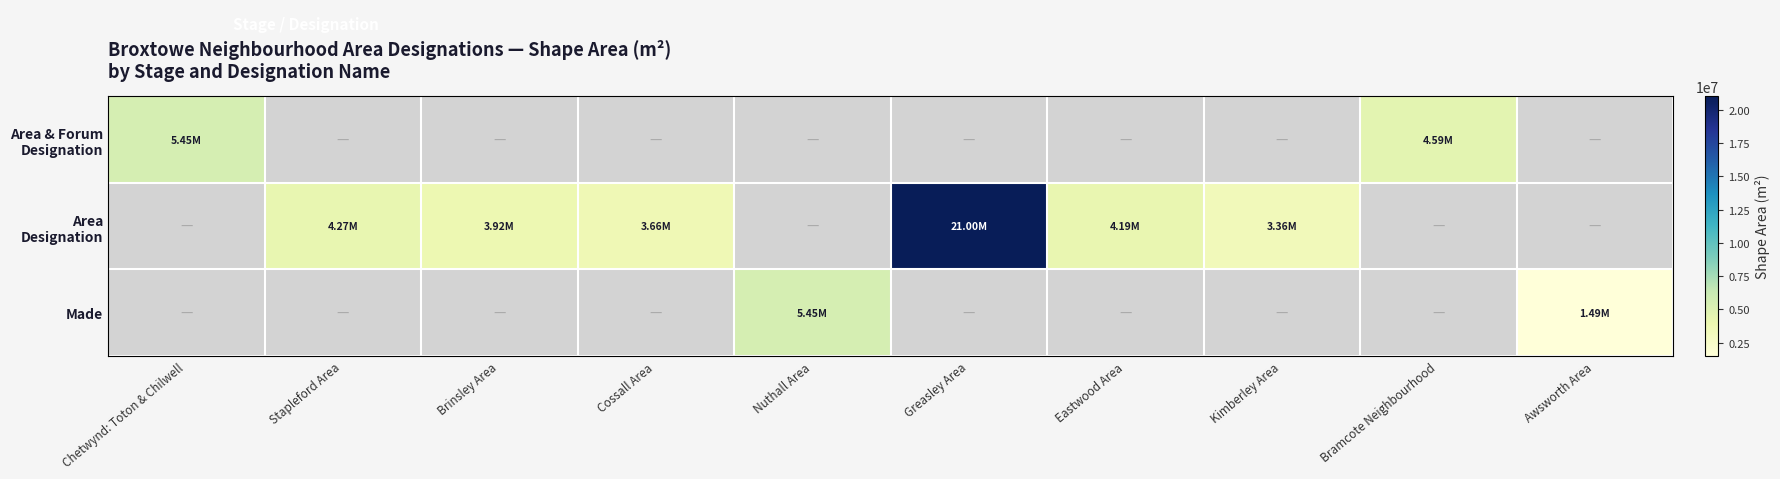

How many categories are shown in the chart?

10